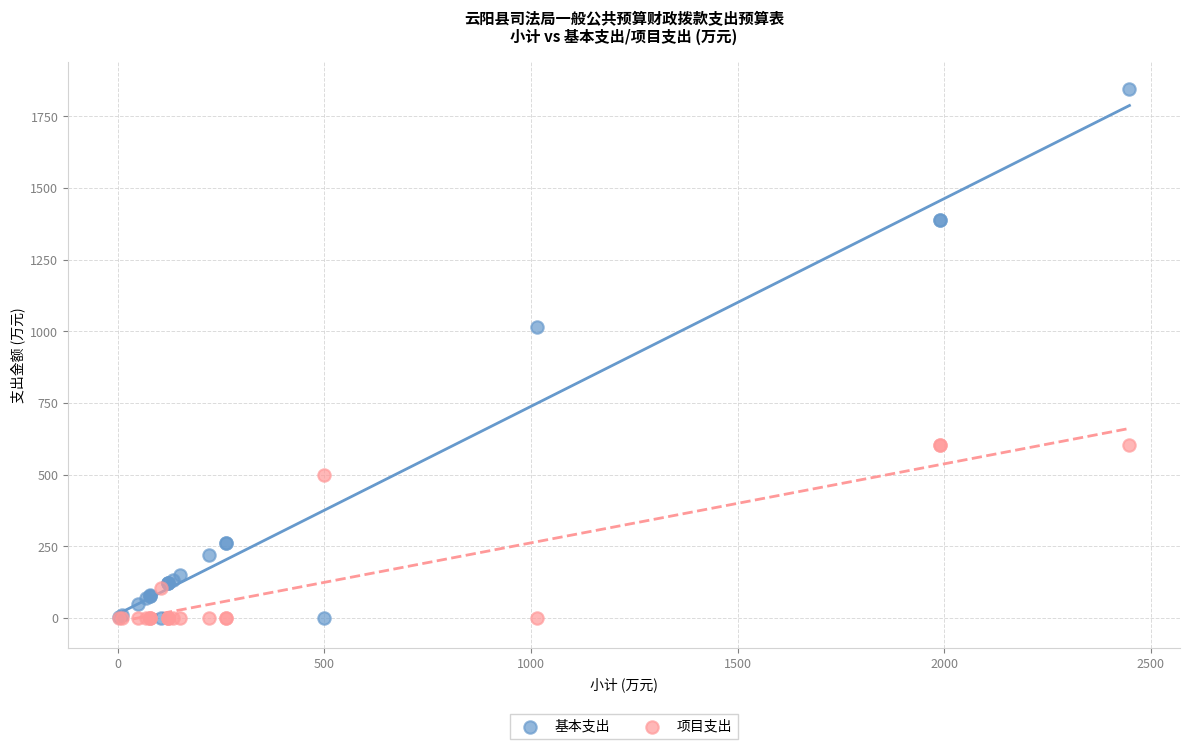

Which series reaches the maximum Y coordinate?

基本支出